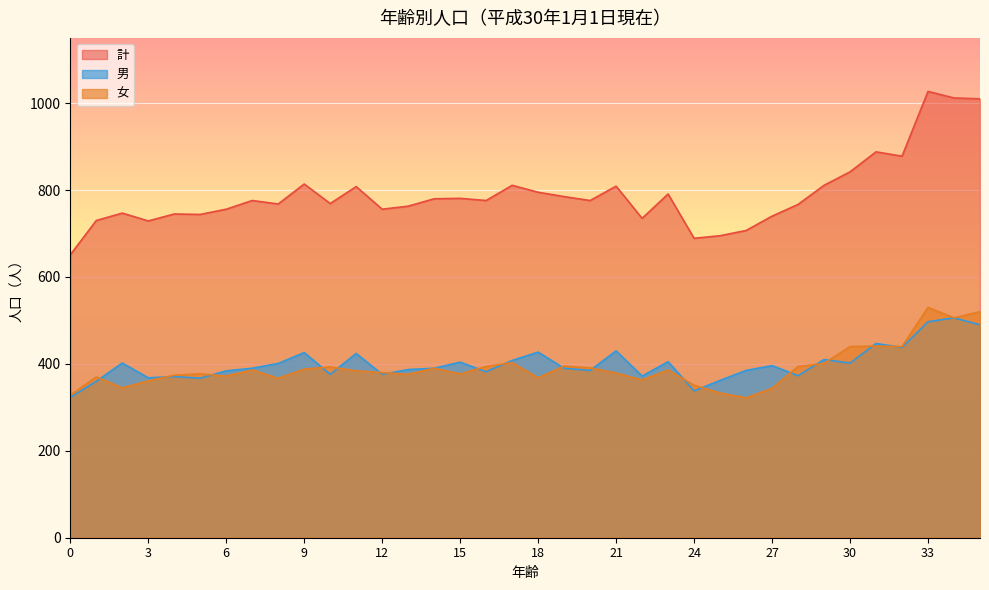

Where does the 女 series first go above 384?

7